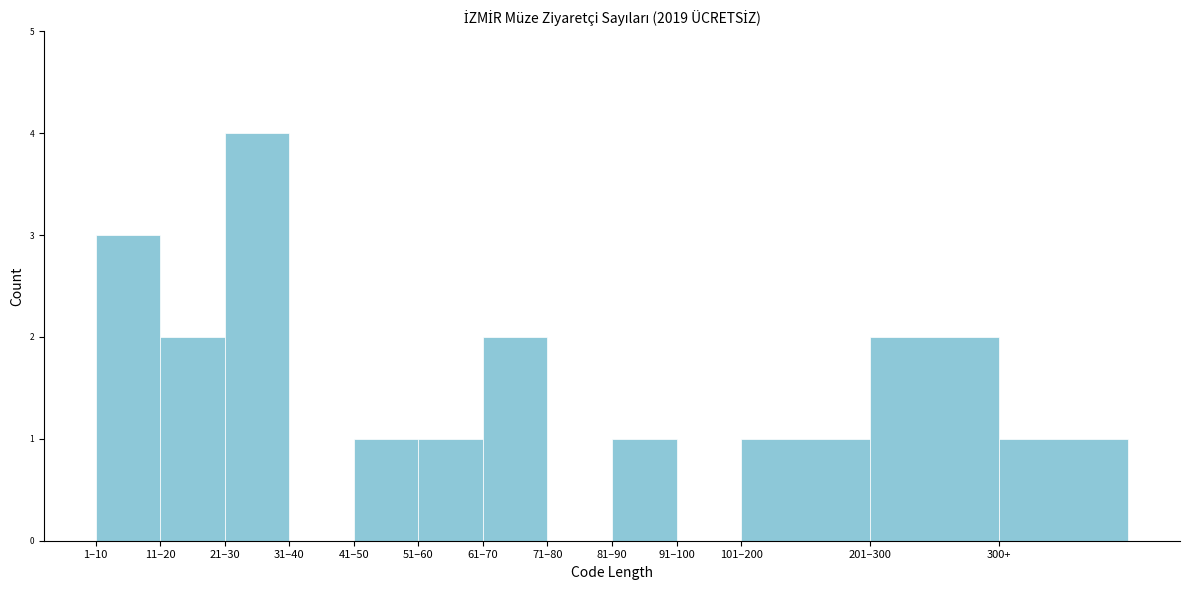

Reading left to right, list all the values displayed in this chart.

1–10=3	11–20=2	21–30=4	31–40=0	41–50=1	51–60=1	61–70=2	71–80=0	81–90=1	91–100=0	101–200=1	201–300=2	300+=1